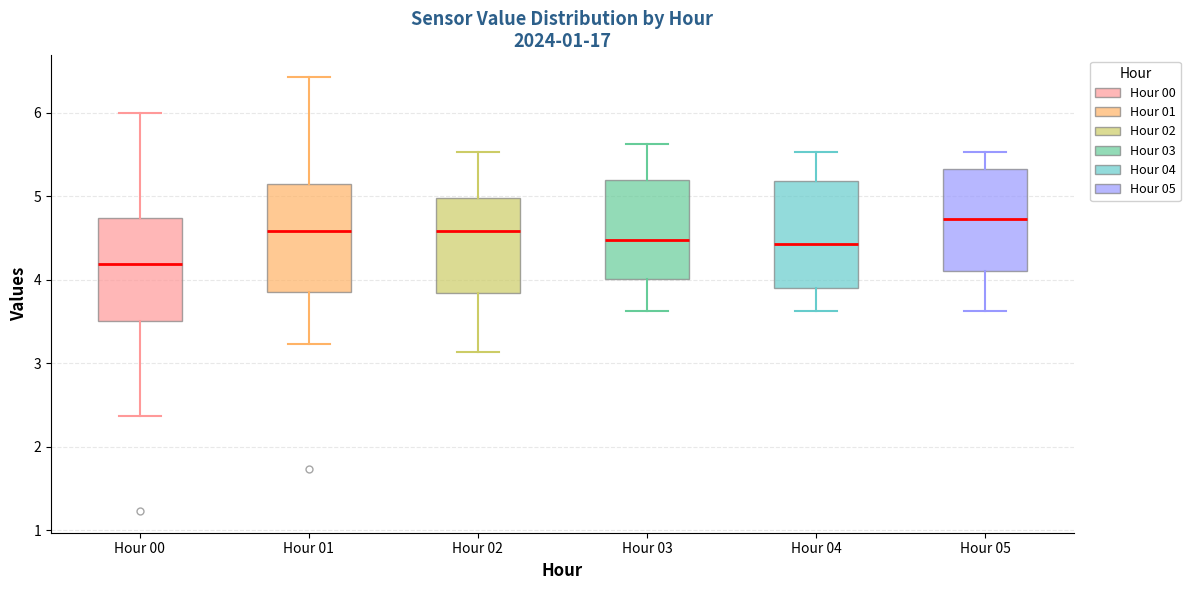

Reading left to right, read every box against the y-axis: the position of its median line, the range the box covers, and the ends of its whiskers. The values are not printed on the chart, so give them approximately, as read against the axis.

Hour 00: median 4.2, box 3.5 to 4.7, whiskers 2.4 to 6.0
Hour 01: median 4.6, box 3.9 to 5.1, whiskers 3.2 to 6.4
Hour 02: median 4.6, box 3.8 to 5.0, whiskers 3.1 to 5.5
Hour 03: median 4.5, box 4.0 to 5.2, whiskers 3.6 to 5.6
Hour 04: median 4.4, box 3.9 to 5.2, whiskers 3.6 to 5.5
Hour 05: median 4.7, box 4.1 to 5.3, whiskers 3.6 to 5.5